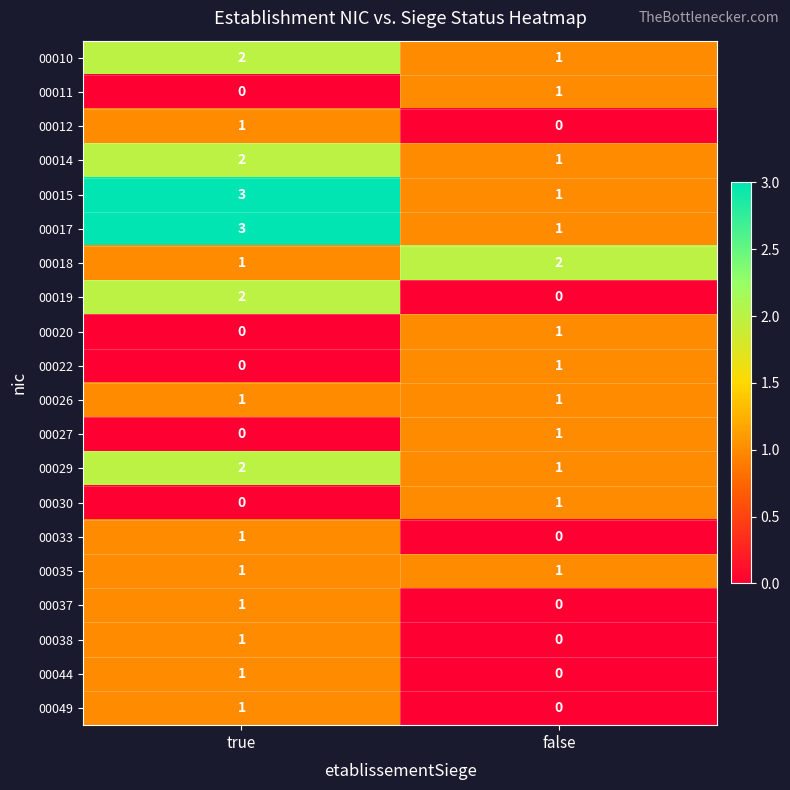

Rank the categories by 00019 value from highest to lowest.

true, false